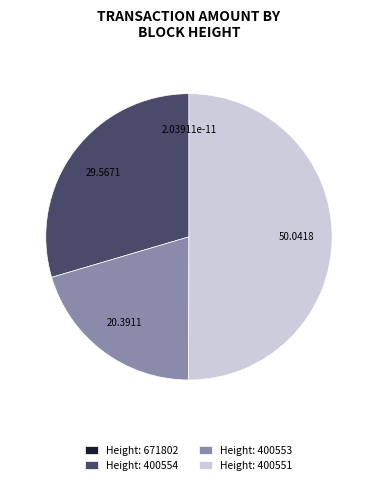

Is Height: 400553 the majority of the pie?

No